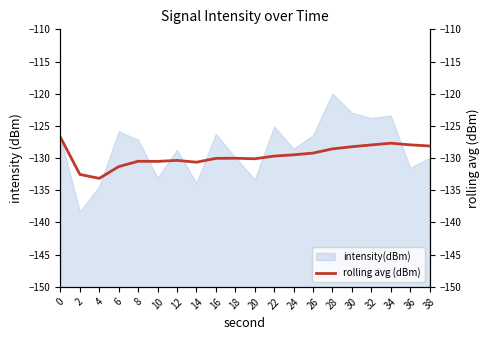

Reading right to left, extract all data points from this chart.

38=-128.1	36=-127.9	34=-127.7	32=-128.0	30=-128.2	28=-128.6	26=-129.2	24=-129.5	22=-129.7	20=-130.1	18=-130.0	16=-130.0	14=-130.6	12=-130.4	10=-130.5	8=-130.5	6=-131.3	4=-133.1	2=-132.5	0=-126.8